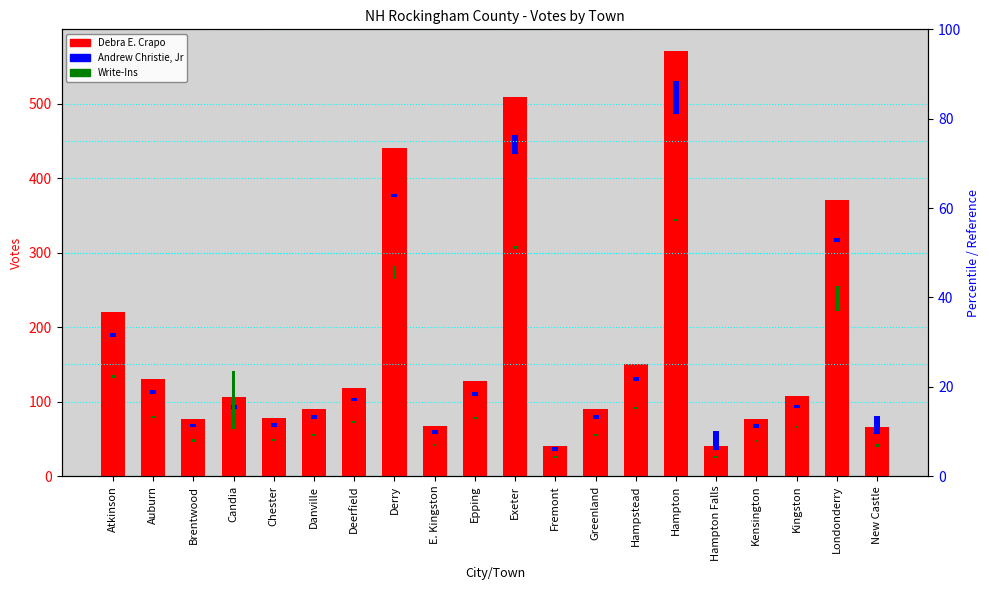

At how many categories does at least one series exceed 505?

2